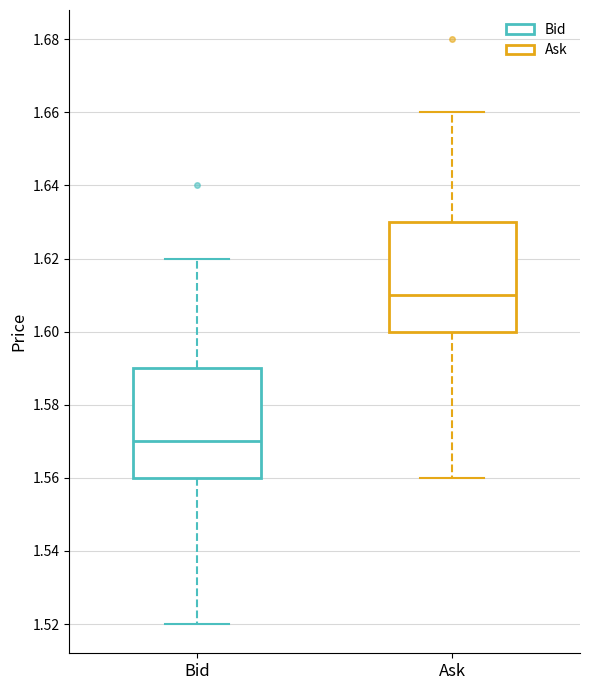

Which box has the lowest median line?

Bid